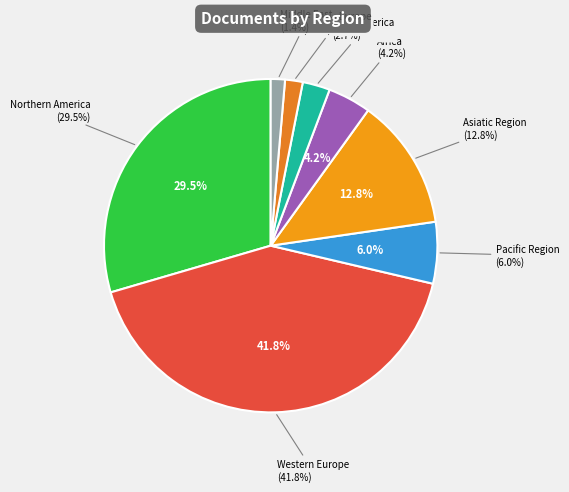

To the nearest percent, what portion does Pacific Region represent?

6%